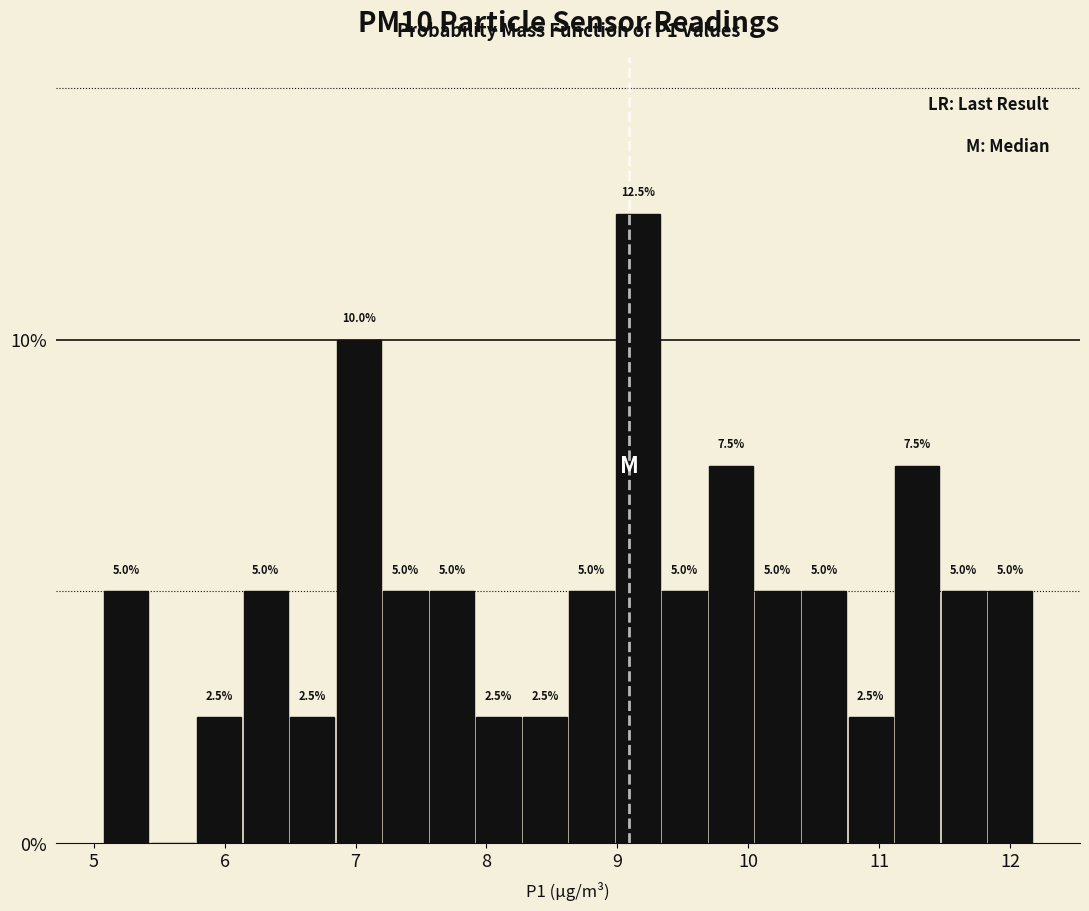

Read against the x-axis, roughly where is the centre of the tallest bar?

9.2